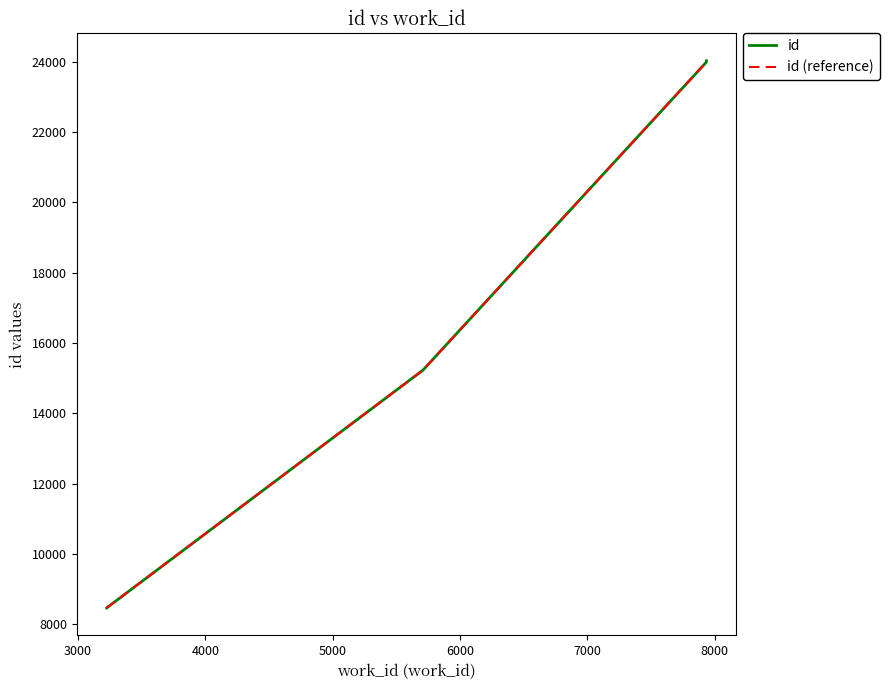

What is the maximum value for id?

24030